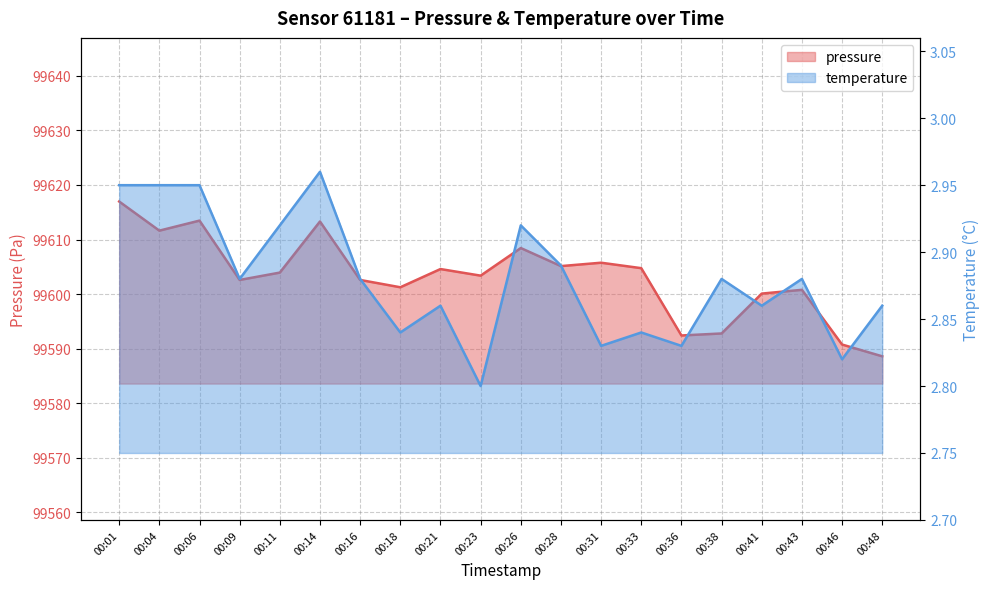

Reading left to right, what are all the values shown in this chart?

pressure: 99617.0	99611.6	99613.5	99602.6	99603.9	99613.3	99602.6	99601.2	99604.6	99603.4	99608.4	99605.1	99605.8	99604.8	99592.4	99592.8	99600.1	99600.8	99590.8	99588.6
temperature: 3.0	3.0	3.0	2.9	2.9	3.0	2.9	2.8	2.9	2.8	2.9	2.9	2.8	2.8	2.8	2.9	2.9	2.9	2.8	2.9